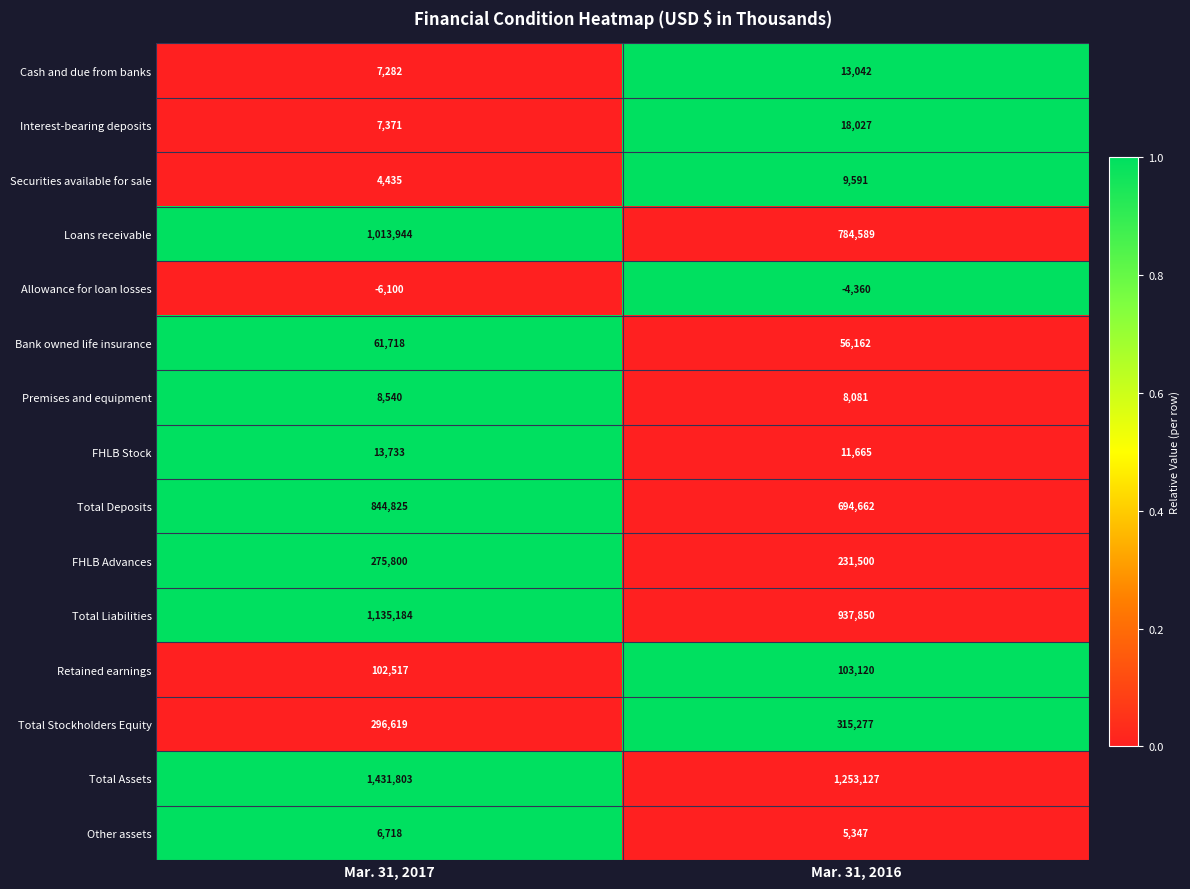

What is the highest value of the Premises and equipment series?

8540